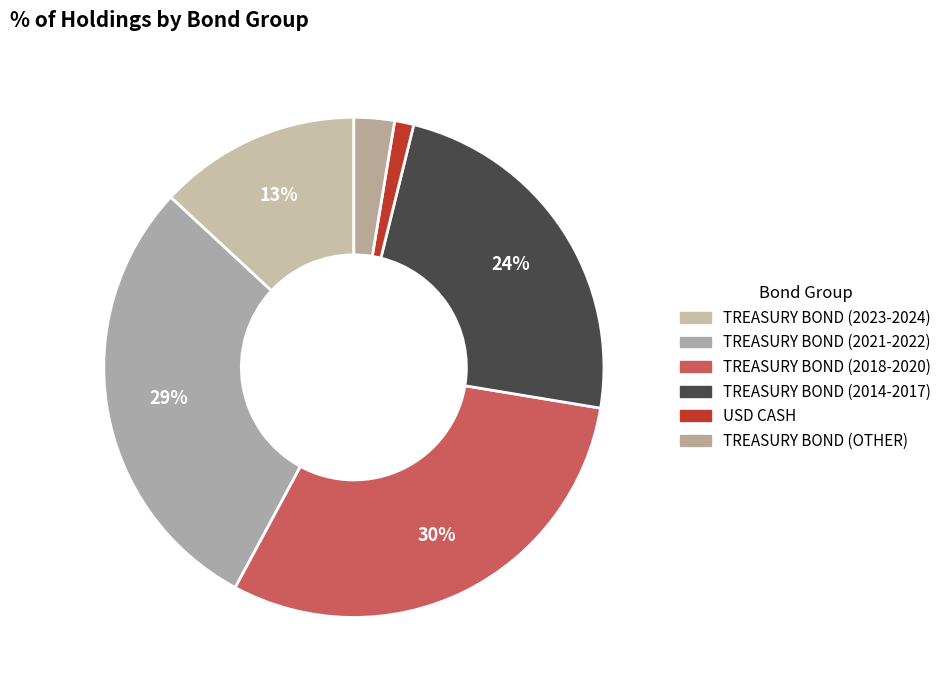

Count the number of slices in the pie.

6